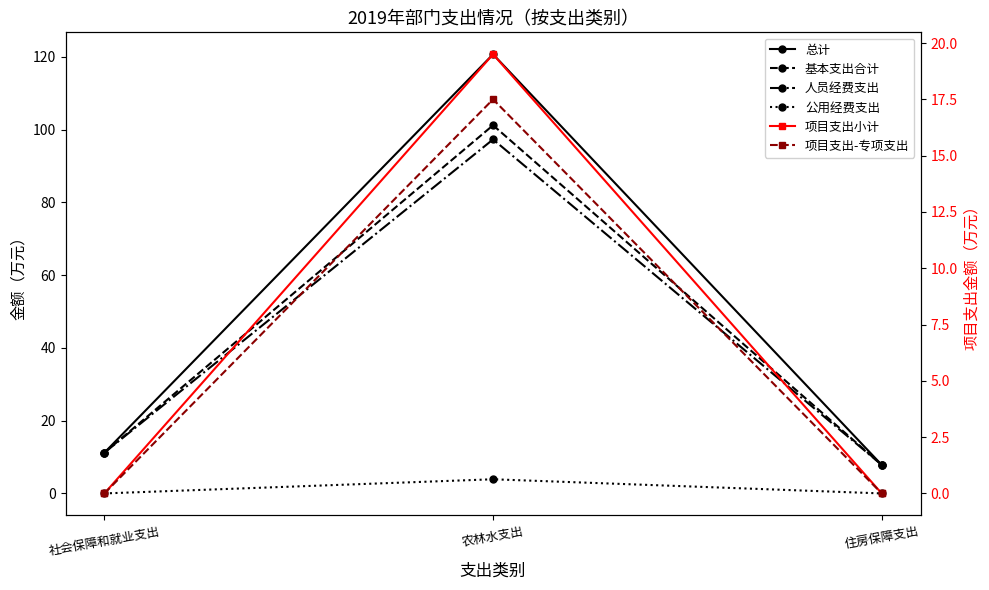

What is the difference between the maximum and minimum values in the 项目支出小计 series?

19.5